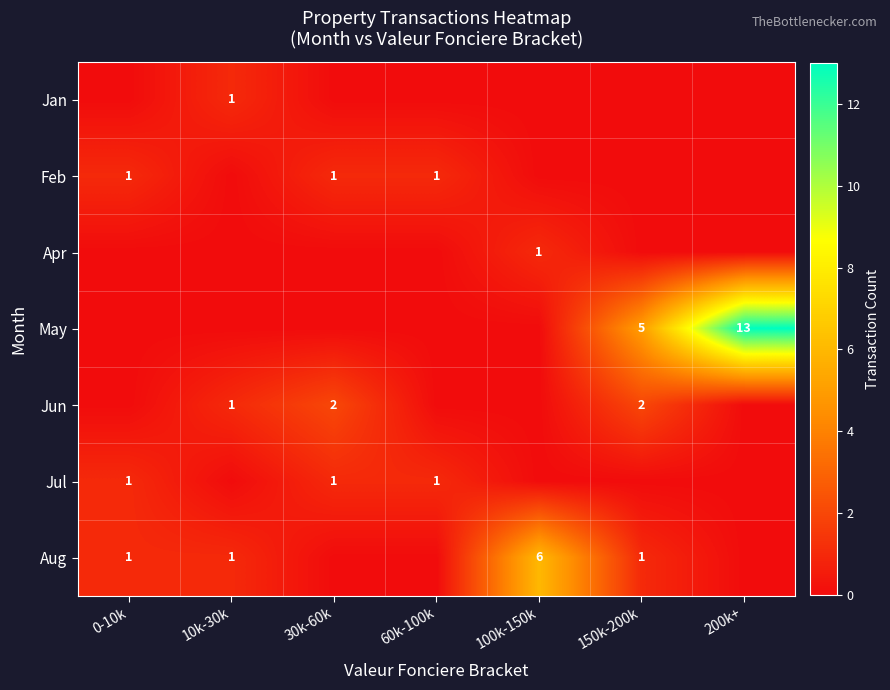

What is the sum of the Jun values at 10k-30k and 30k-60k?

3